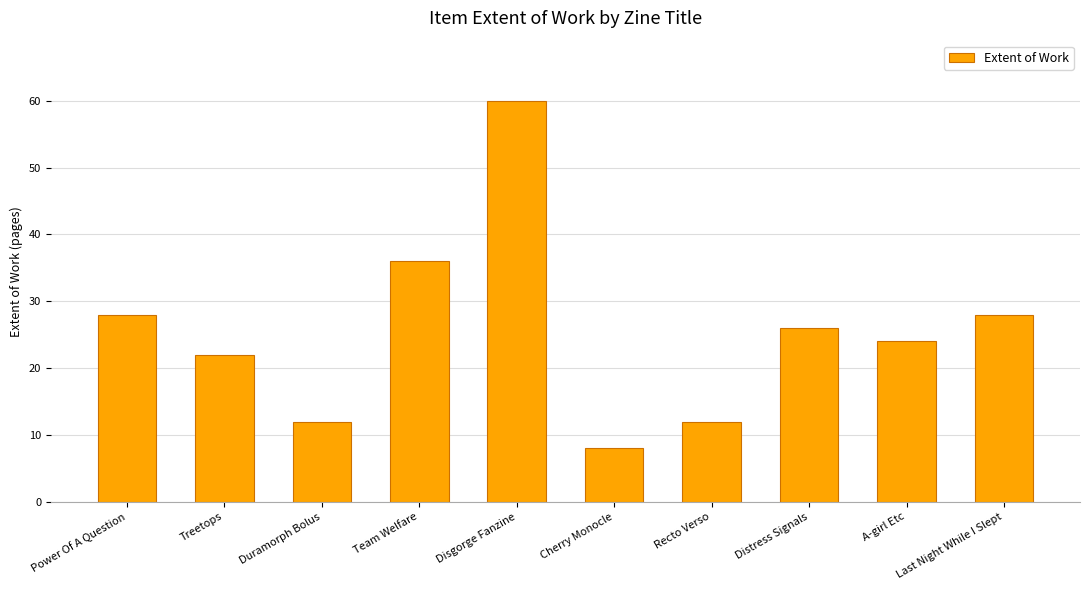

How many data points does each series have?

10